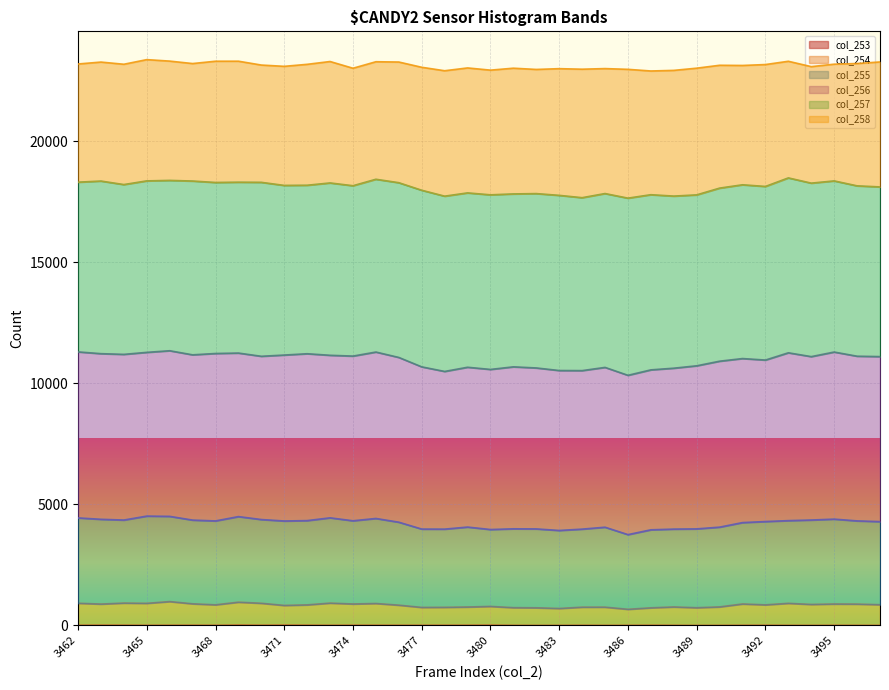

What is the difference between the col_255 values at 3467 and 3488?

372